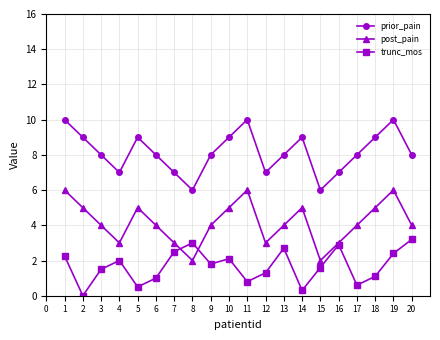

Rank the series by their average value, from highest to lowest.

prior_pain, post_pain, trunc_mos